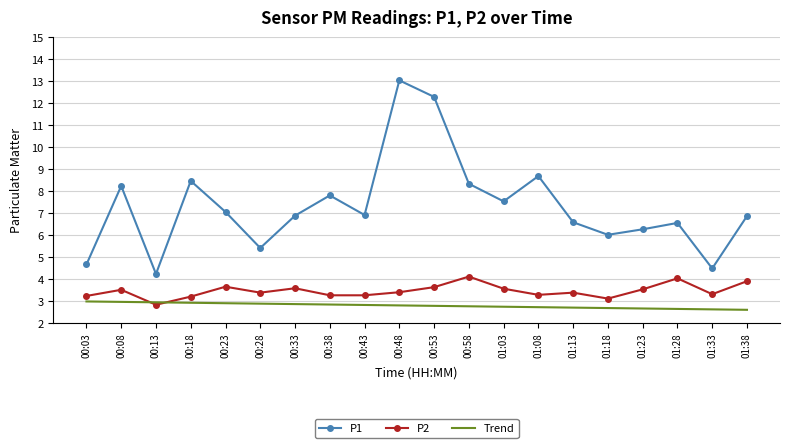

What position from the right is 00:53?

10